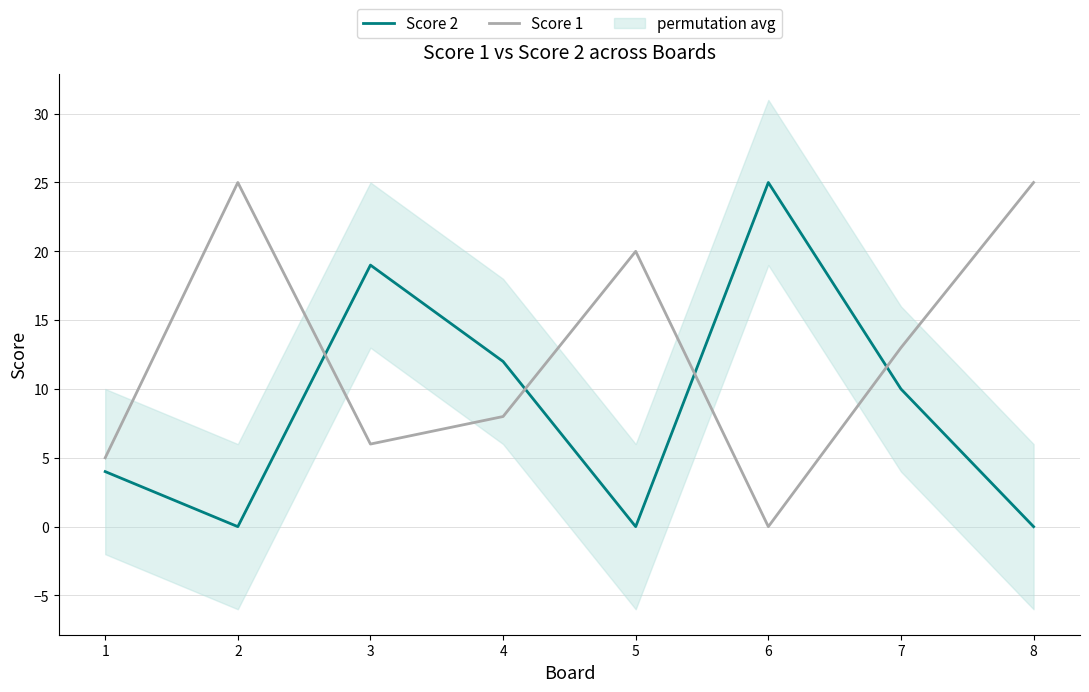

Which category has the highest value across all series?

6